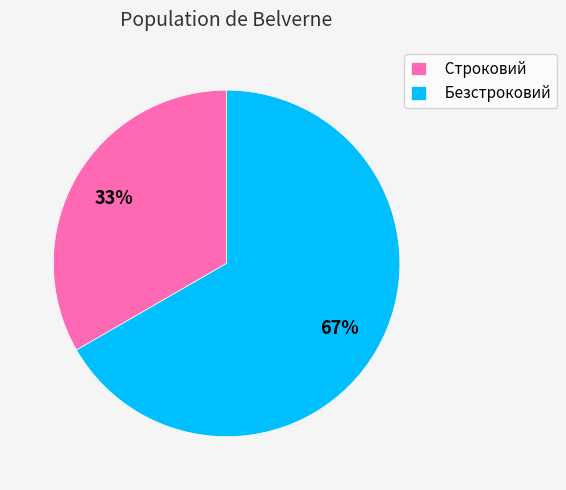

To the nearest percent, what percentage of the pie is Безстроковий?

67%